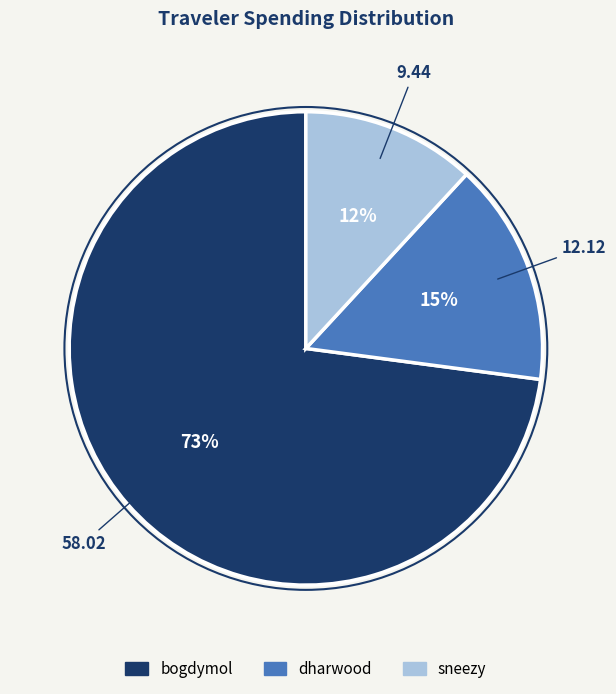

Do sneezy and bogdymol together represent more than half of the pie?

Yes